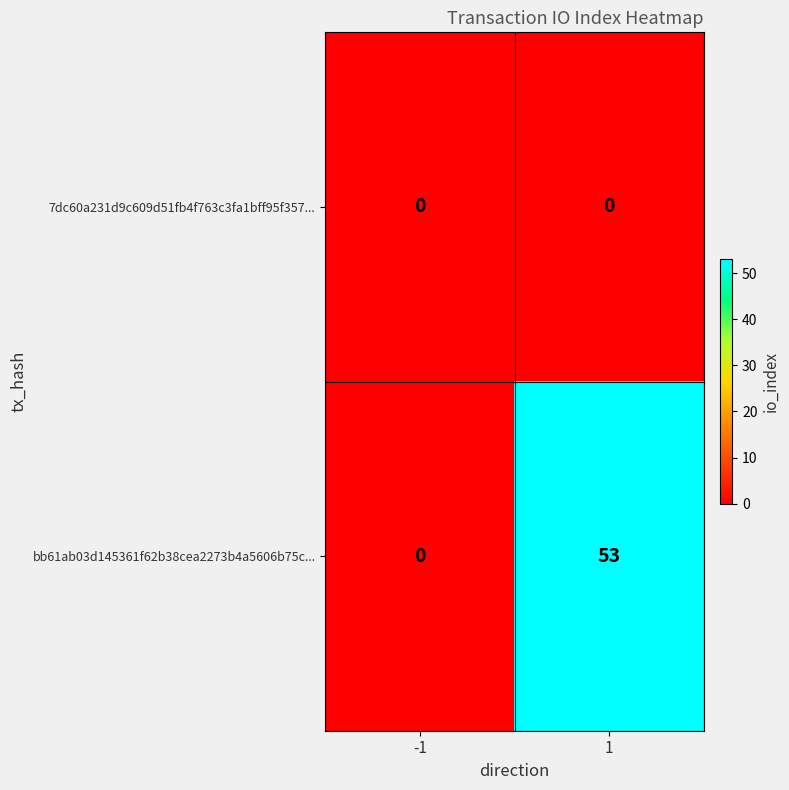

Reading right to left, transcribe all the data shown in this chart.

7dc60a231d9c609d51fb4f763c3fa1bff95f357...: 1=0	-1=0
bb61ab03d145361f62b38cea2273b4a5606b75c...: 1=53	-1=0